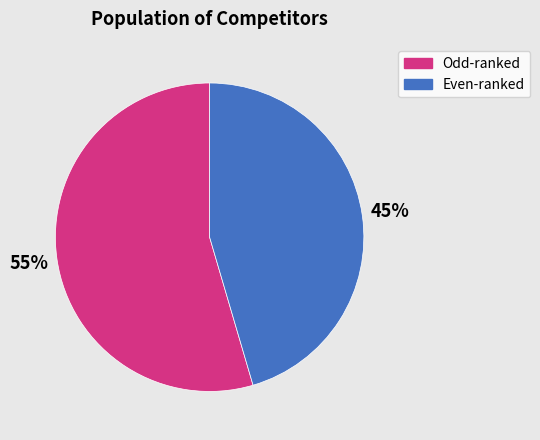

What percentage is the Odd-ranked slice, to the nearest percent?

55%